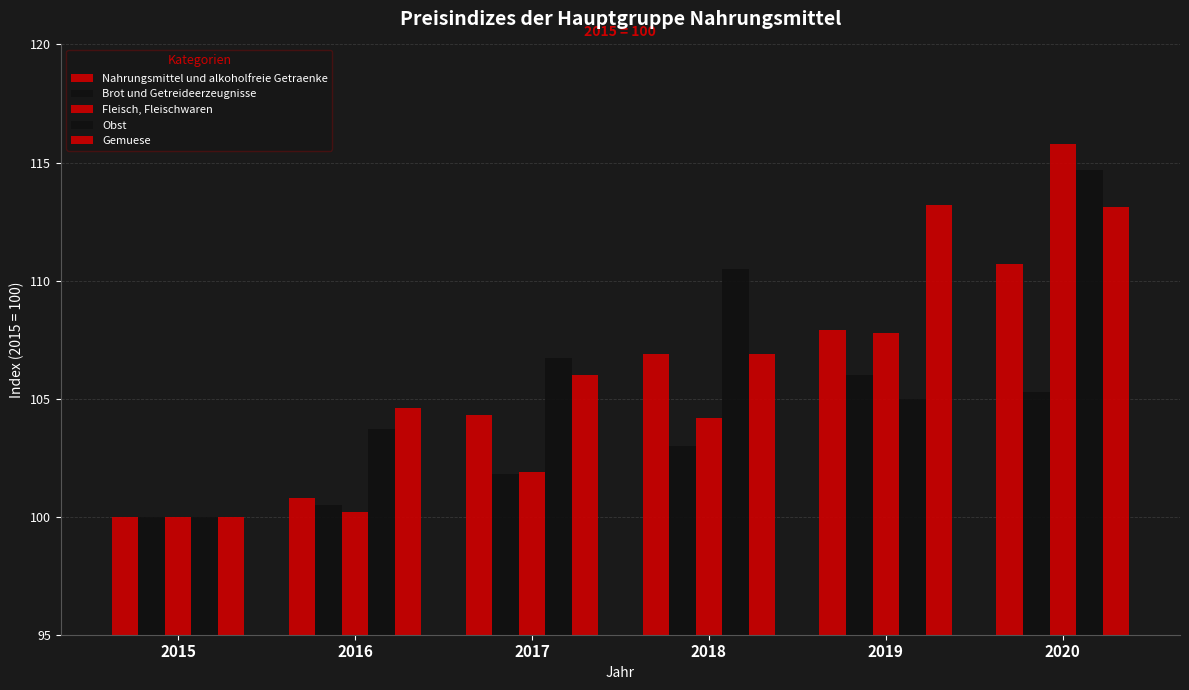

How many groups of bars are there?

6